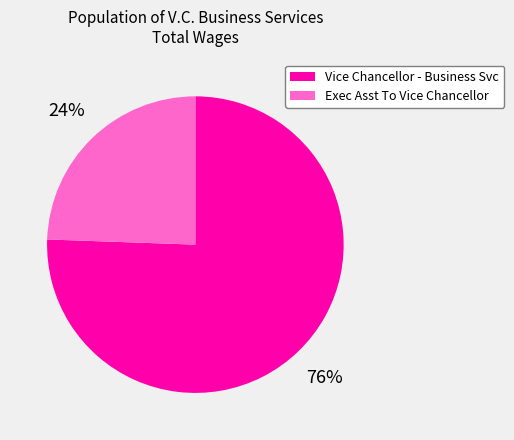

What percentage is the Vice Chancellor - Business Svc slice, to the nearest percent?

76%